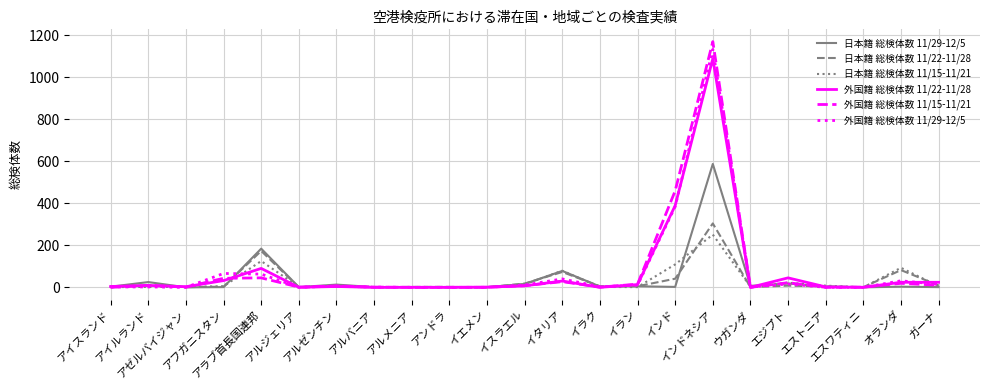

True or false: 日本籍 総検体数 11/15-11/21 has a value of 51 at オランダ.

False